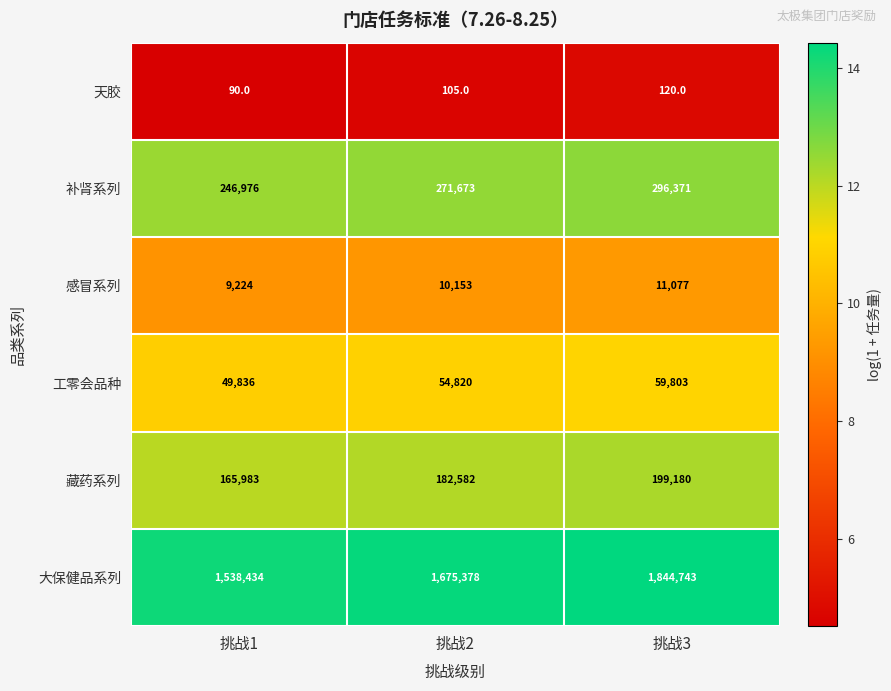

Count the number of data series in this chart.

6